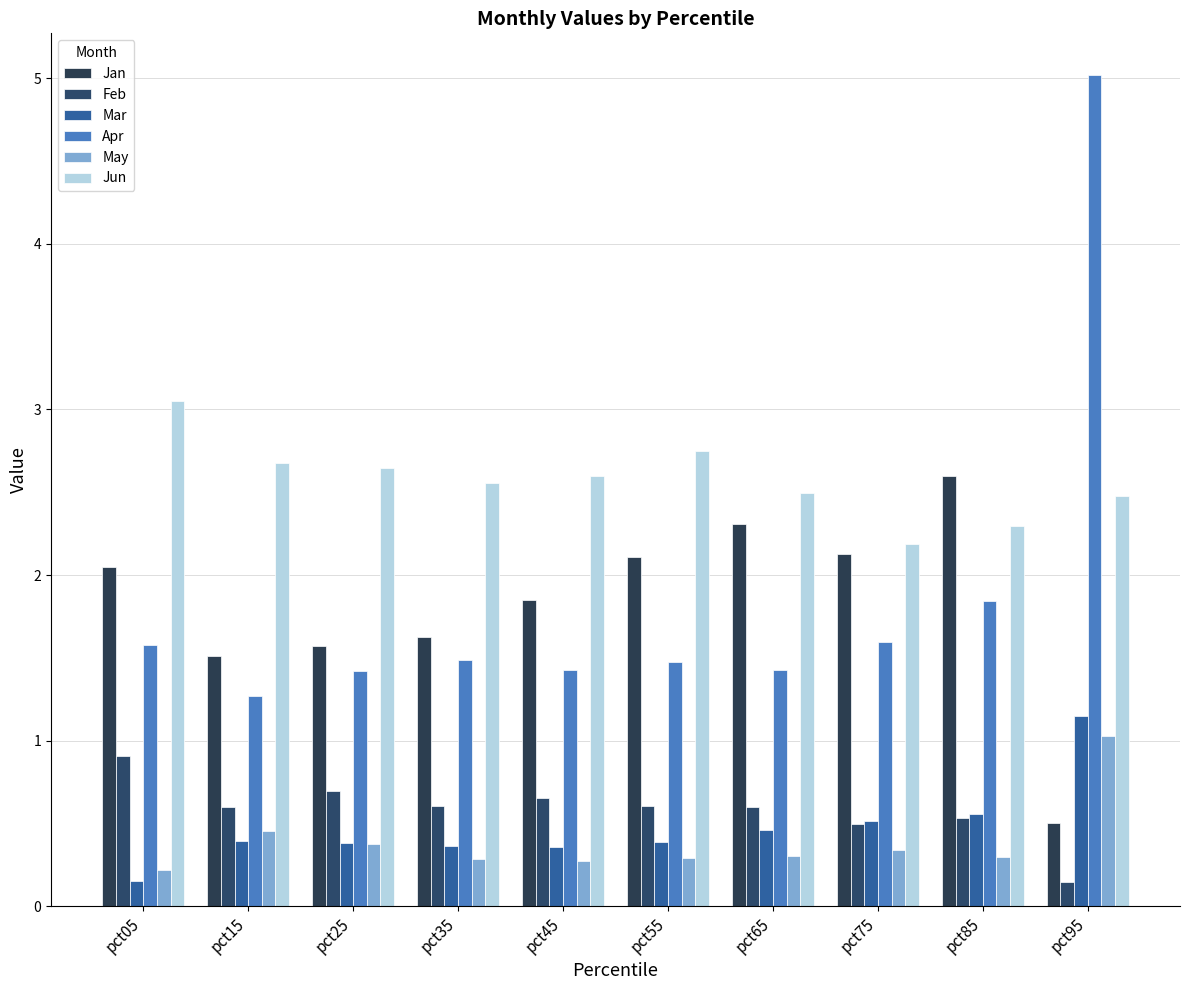

Reading right to left, what are all the values shown in this chart?

Jan: 0.5	2.6	2.1	2.3	2.1	1.8	1.6	1.6	1.5	2.0
Feb: 0.1	0.5	0.5	0.6	0.6	0.7	0.6	0.7	0.6	0.9
Mar: 1.2	0.6	0.5	0.5	0.4	0.4	0.4	0.4	0.4	0.2
Apr: 5.0	1.8	1.6	1.4	1.5	1.4	1.5	1.4	1.3	1.6
May: 1.0	0.3	0.3	0.3	0.3	0.3	0.3	0.4	0.5	0.2
Jun: 2.5	2.3	2.2	2.5	2.7	2.6	2.6	2.6	2.7	3.1